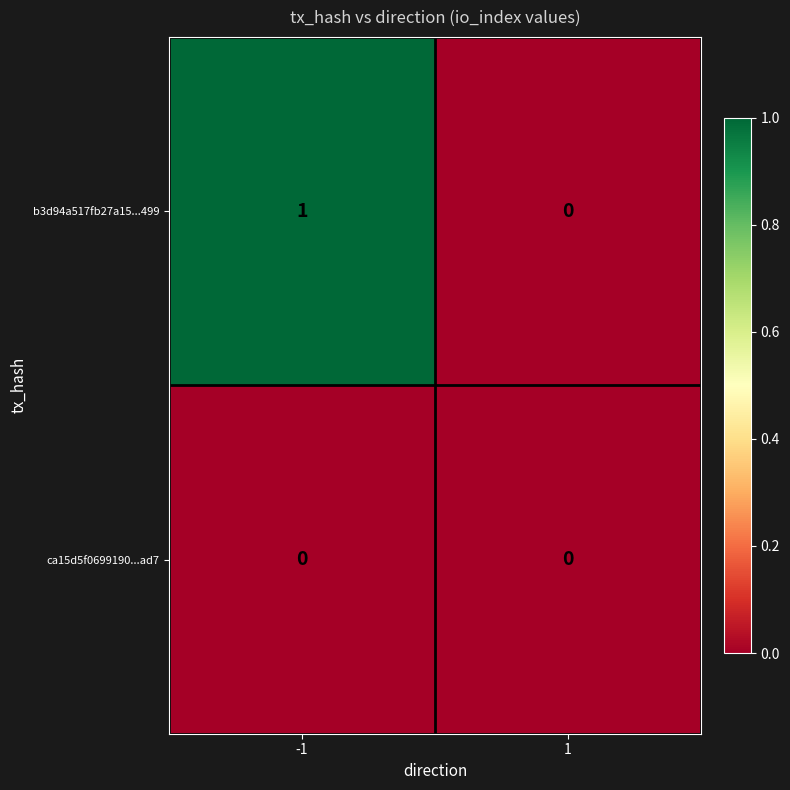

Which category has the highest value across all series?

-1